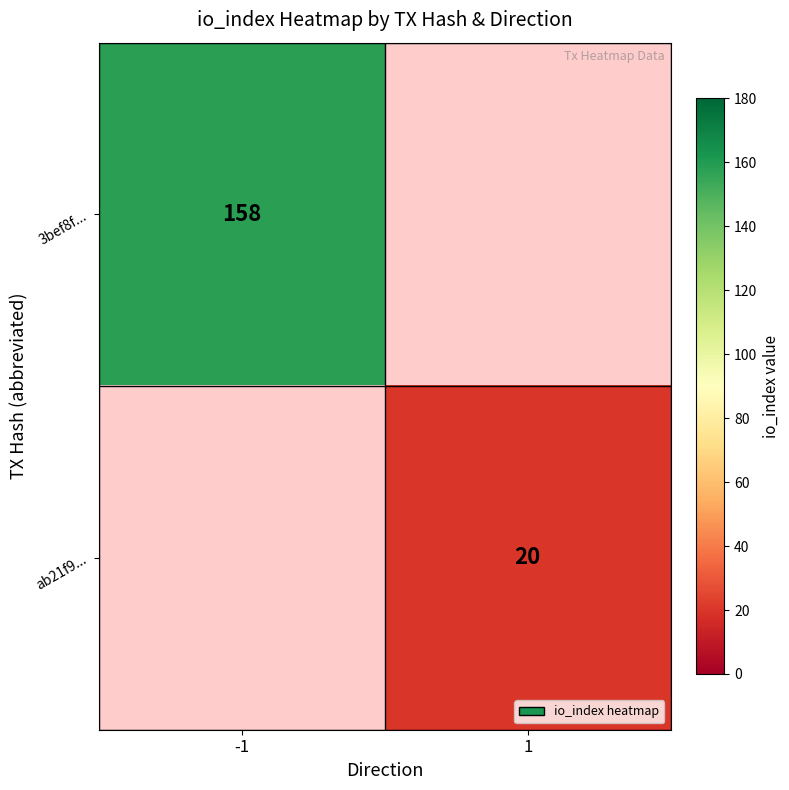

Which has a higher value, 1 or -1?

-1